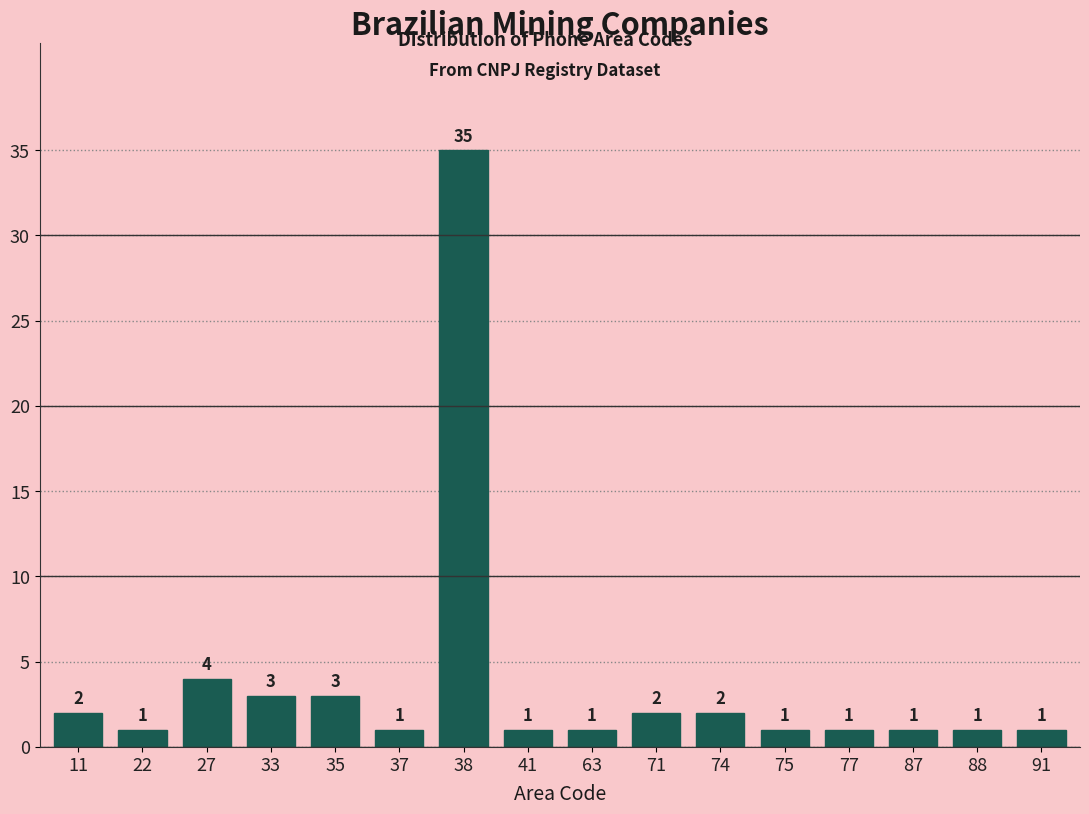

Reading left to right, list all the values displayed in this chart.

2	1	4	3	3	1	35	1	1	2	2	1	1	1	1	1